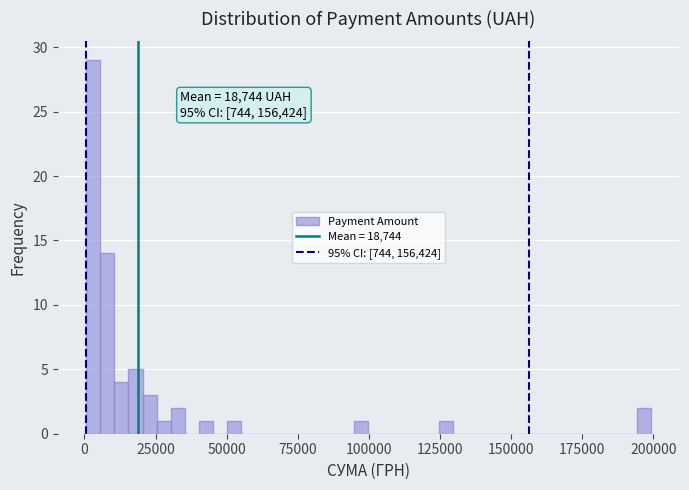

Around what value on the x-axis is the tallest bar? Give the approximate position of its centre, as read against the axis.

5000